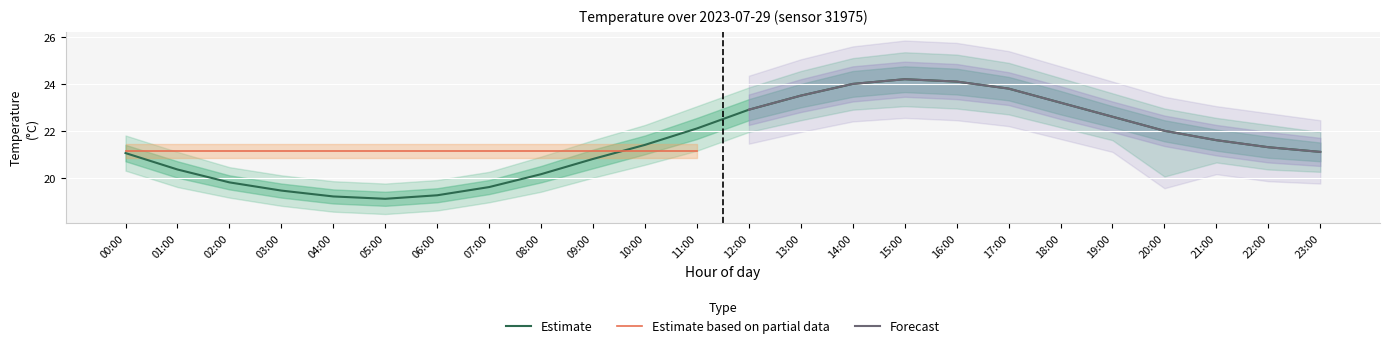

How many data points does each series have?

24